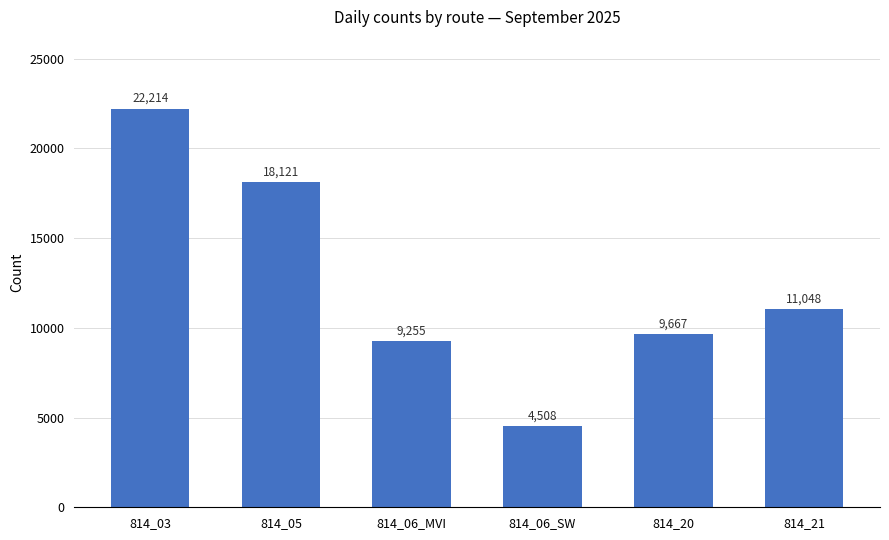

What is the difference between the maximum and minimum values?

17706